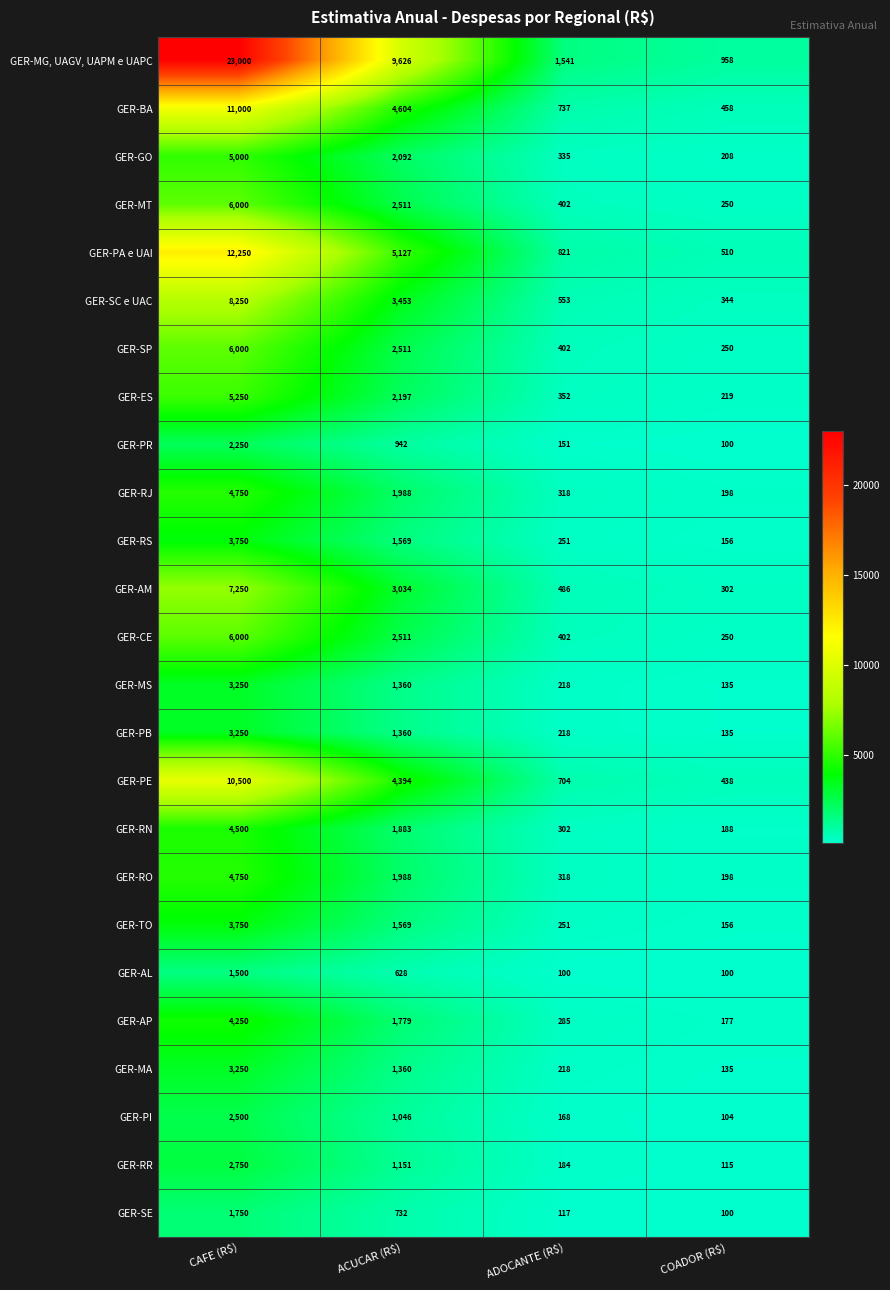

What is the difference between the highest and lowest values at CAFE (R$)?

21500